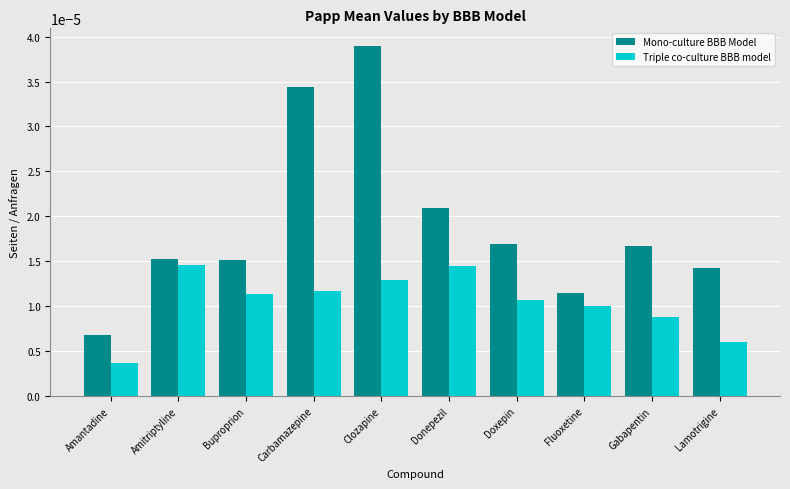

At which label does Mono-culture BBB Model reach its minimum?

Amantadine